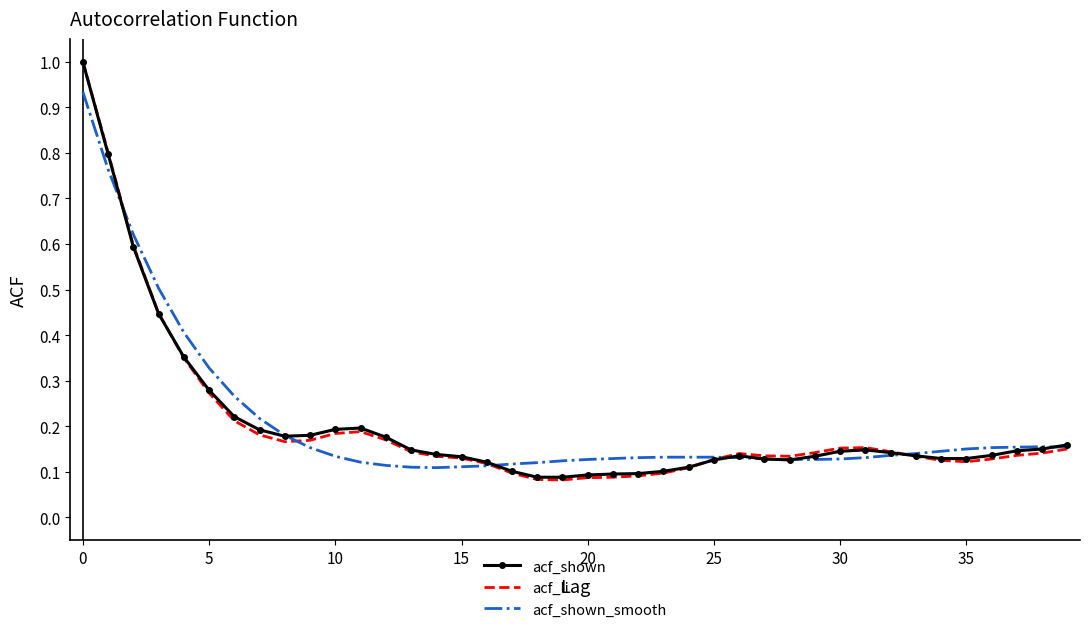

Which series has the largest range (max minus min)?

acf_li